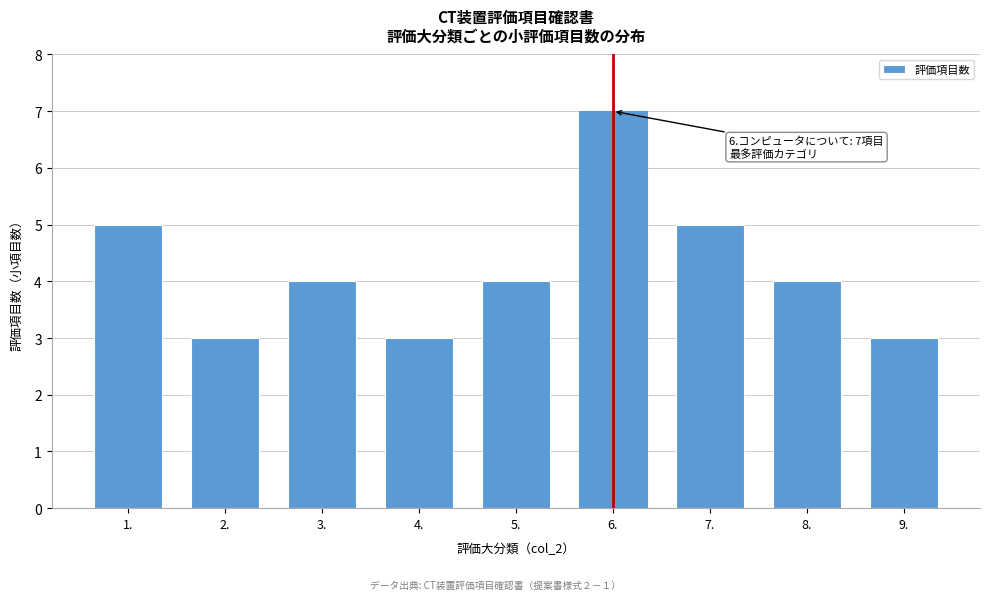

Reading right to left, extract all data points from this chart.

3	4	5	7	4	3	4	3	5